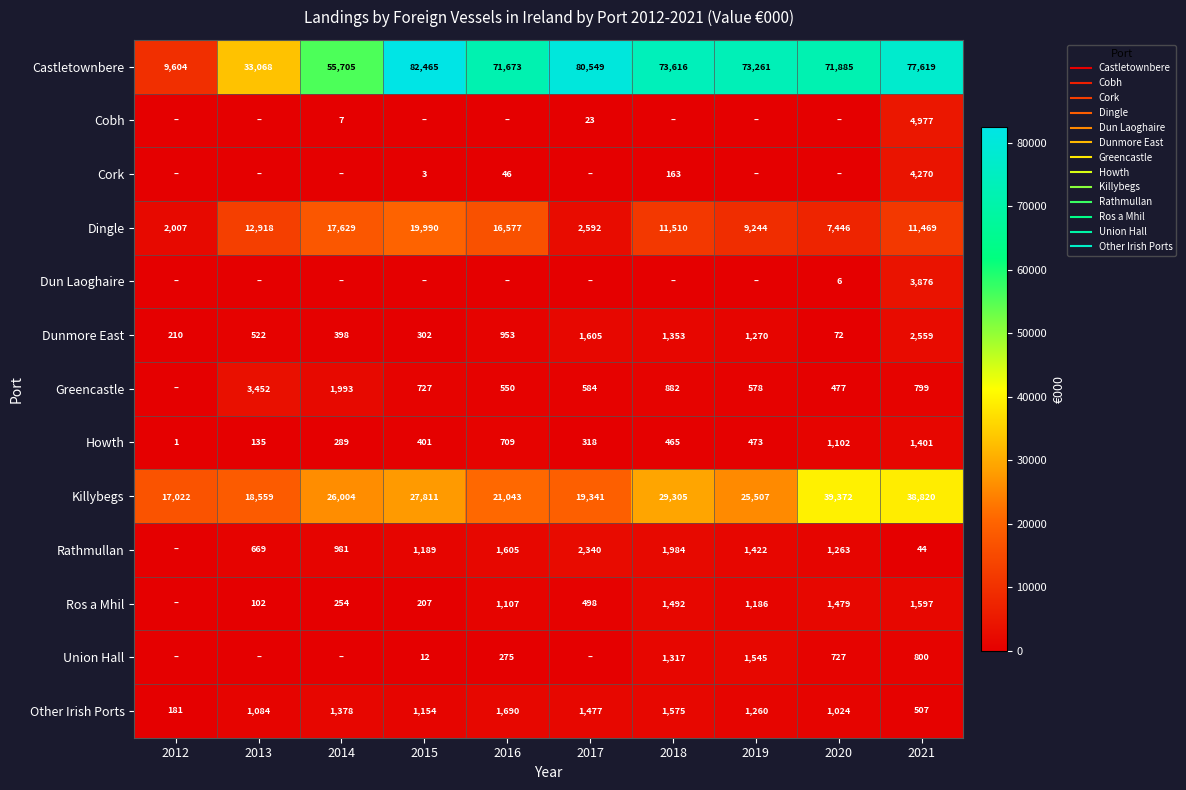

List the series in order of their peak value, highest first.

Castletownbere, Killybegs, Dingle, Cobh, Cork, Dun Laoghaire, Greencastle, Dunmore East, Rathmullan, Other Irish Ports, Ros a Mhil, Union Hall, Howth